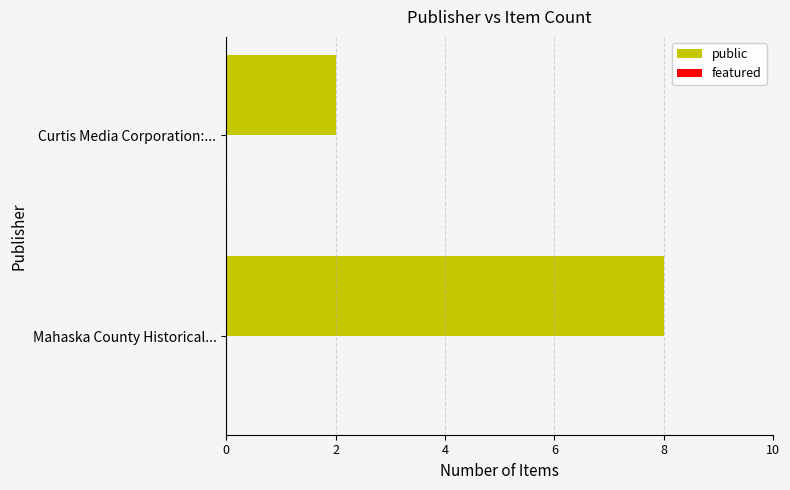

Reading bottom to top, list all the values displayed in this chart.

Mahaska County Historical...=8	Curtis Media Corporation:...=2